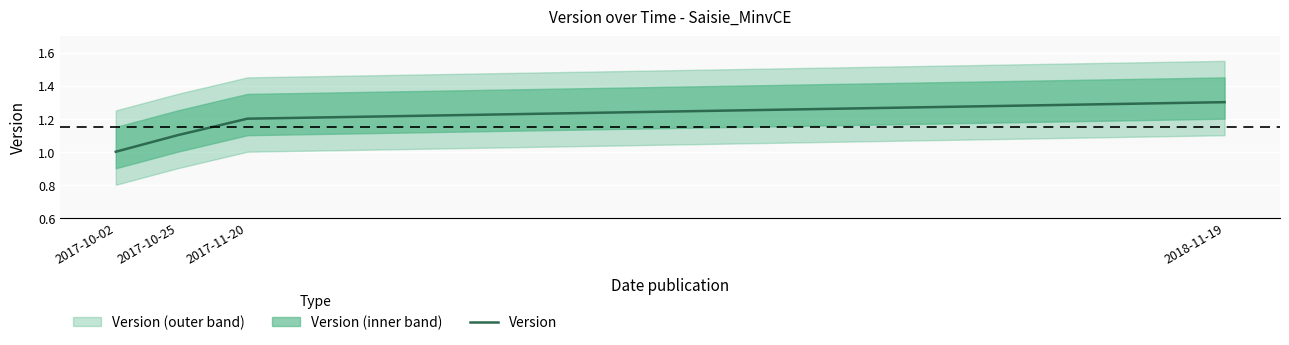

What is the value of the 1st point from the left?

1.0